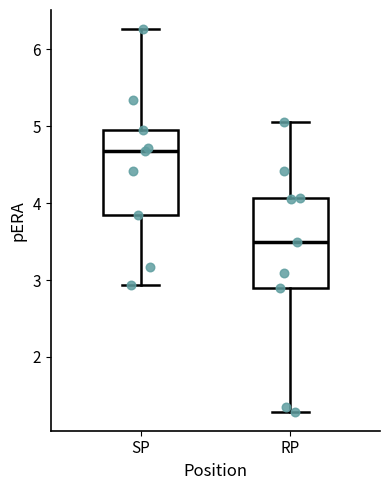

Reading left to right, transcribe this box plot: for each box, give where its median line is, the range the box spans, and where its two whiskers end, as read against the y-axis. The values are not printed on the chart, so give them approximately, as read against the axis.

SP: median 4.7, box 3.8 to 5.0, whiskers 2.9 to 6.3
RP: median 3.5, box 2.9 to 4.1, whiskers 1.3 to 5.1